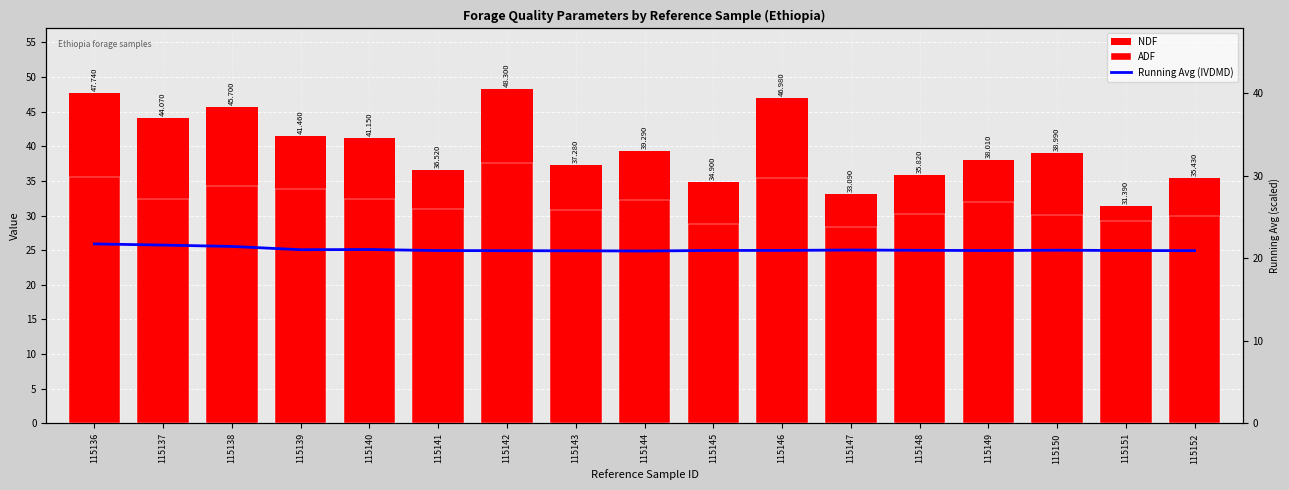

Is the value of Running Avg (IVDMD) at 115138 greater than the value of ADF at 115138?

No